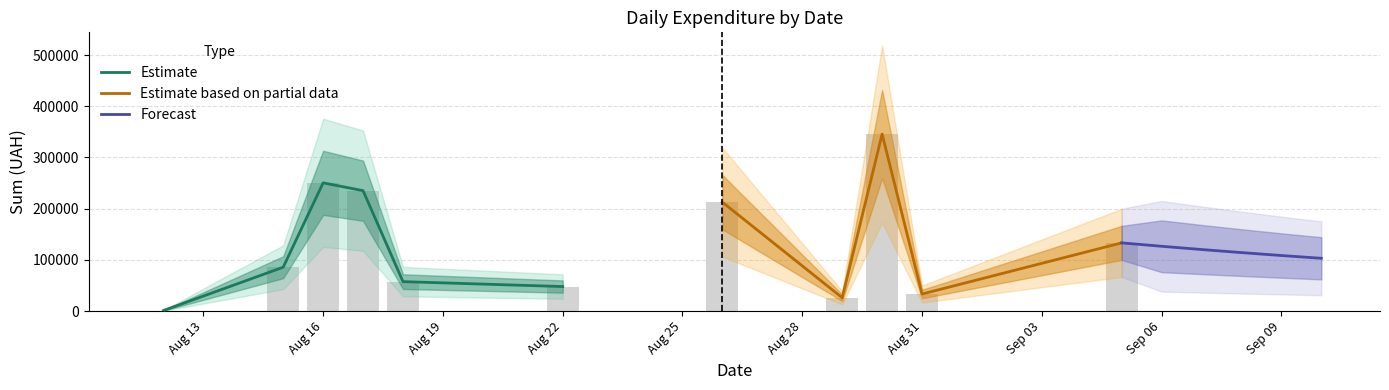

Read the value at 3.

76602.6